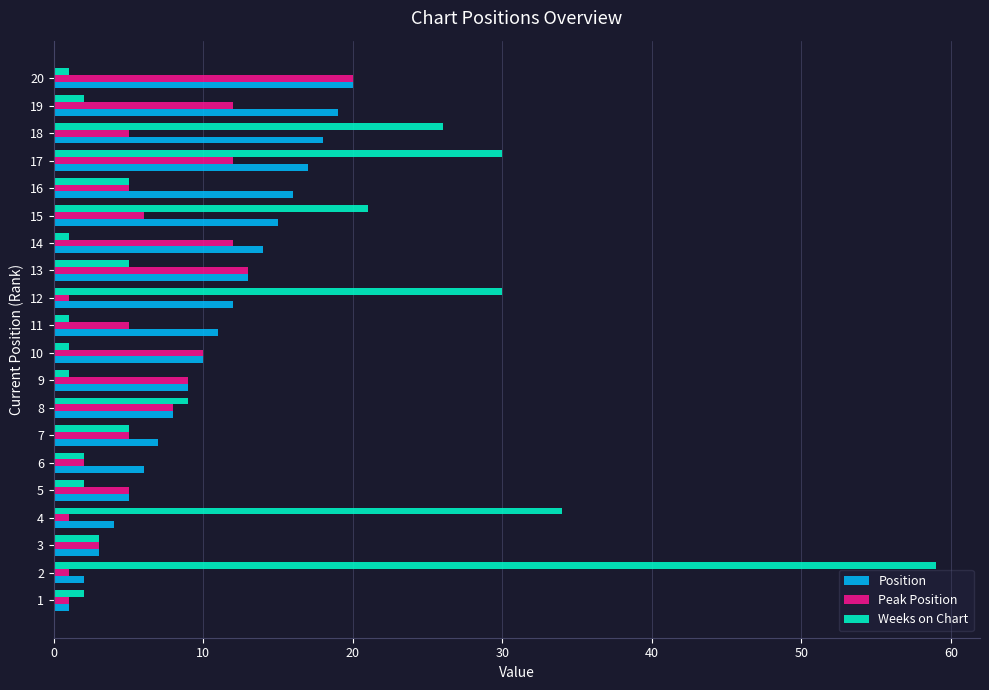

What is the sum of all Weeks on Chart values?

240